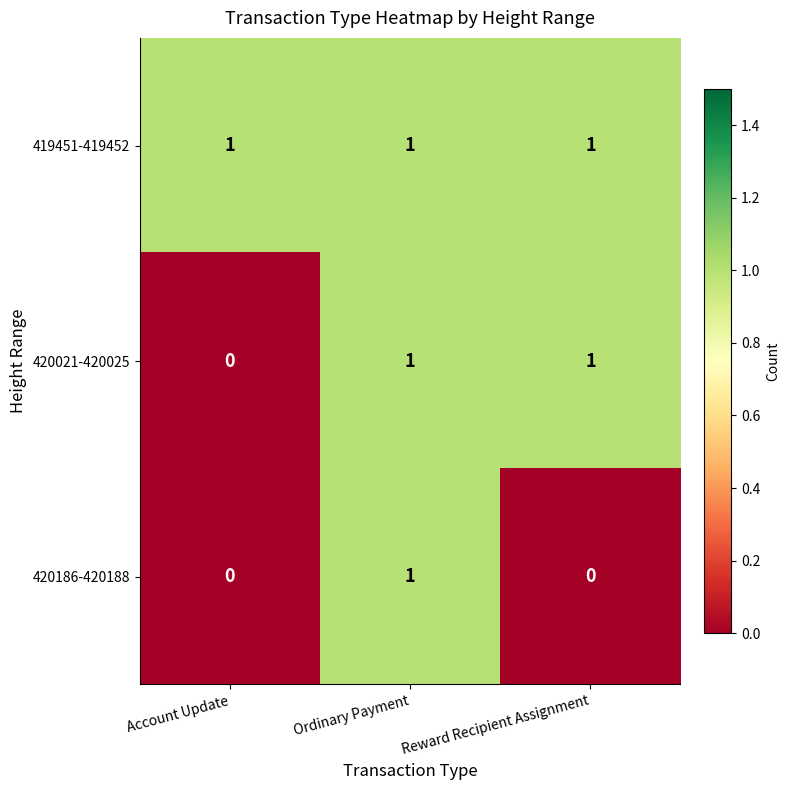

What is the difference between the highest and lowest values at Account Update?

1